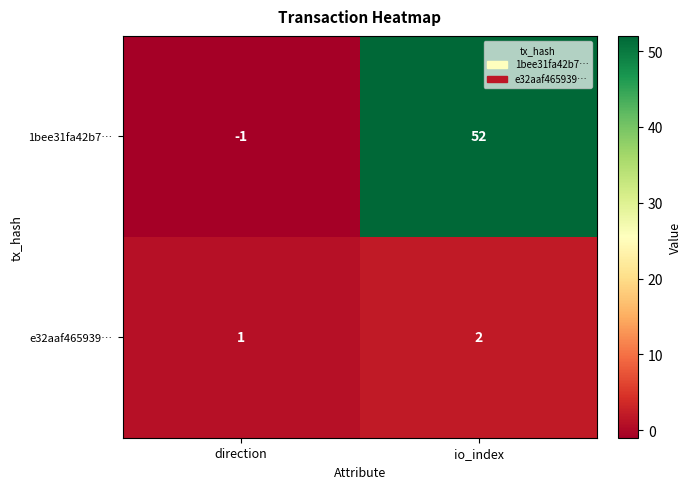

At which category is the sum across all series the highest?

io_index